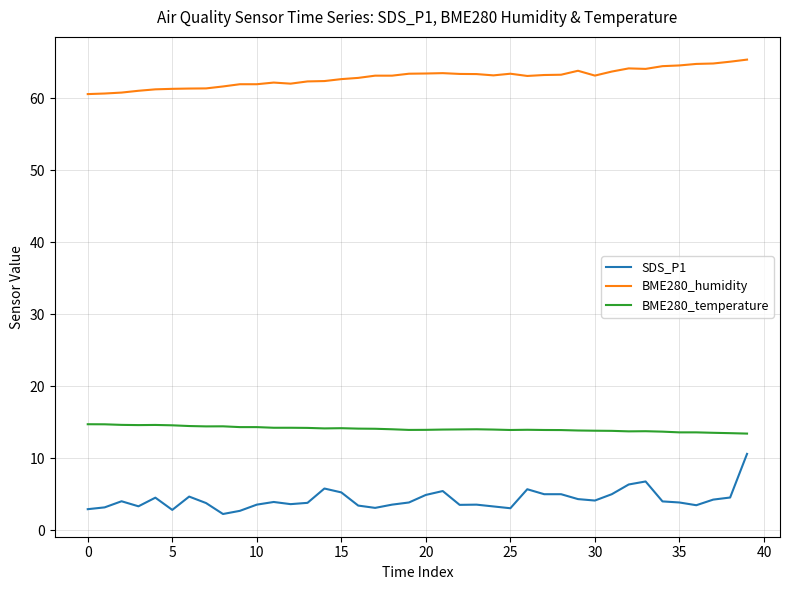

True or false: SDS_P1 and BME280_humidity cross at least once.

False